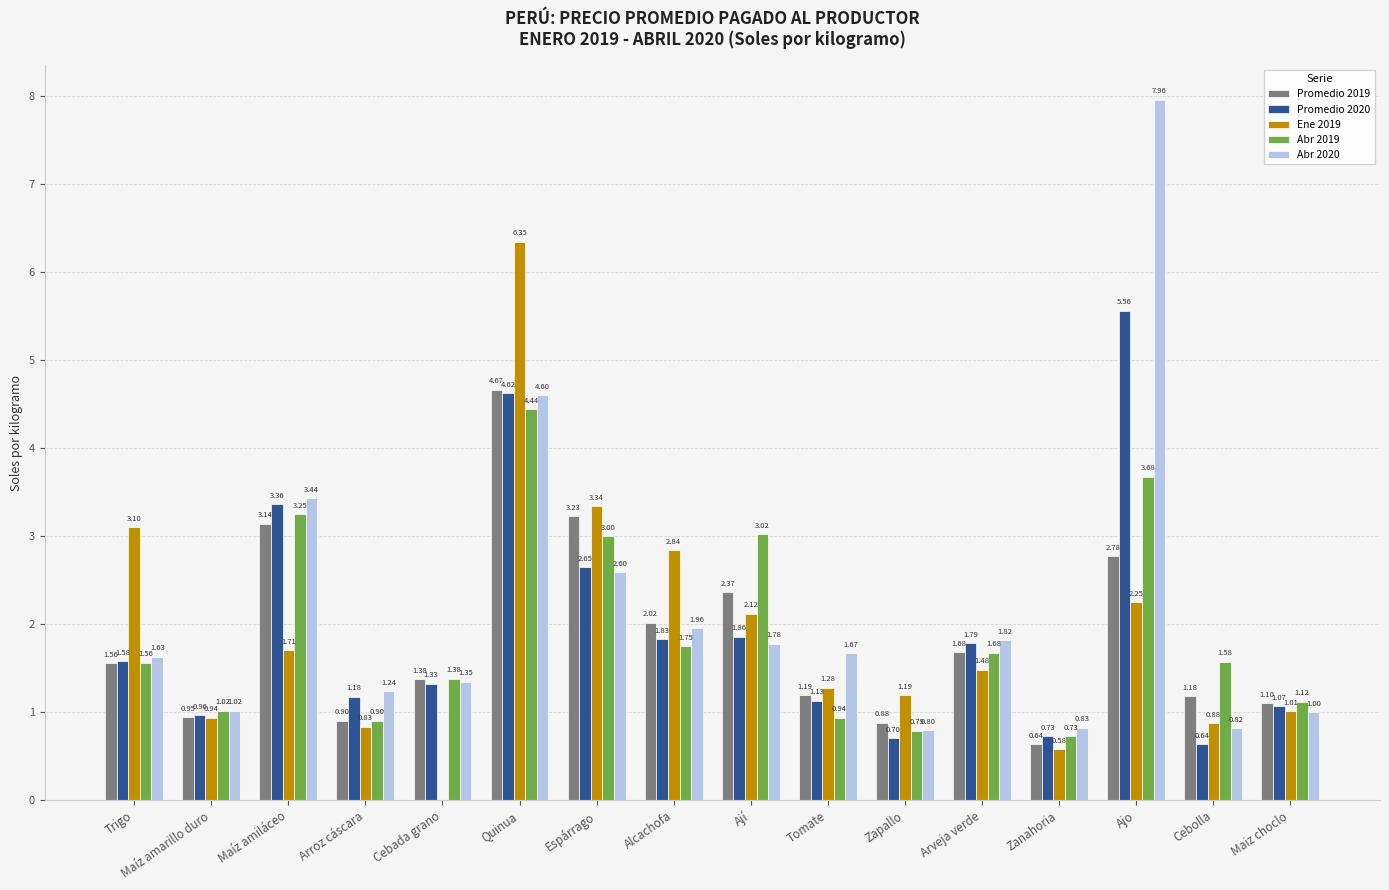

How many groups of bars are there?

16